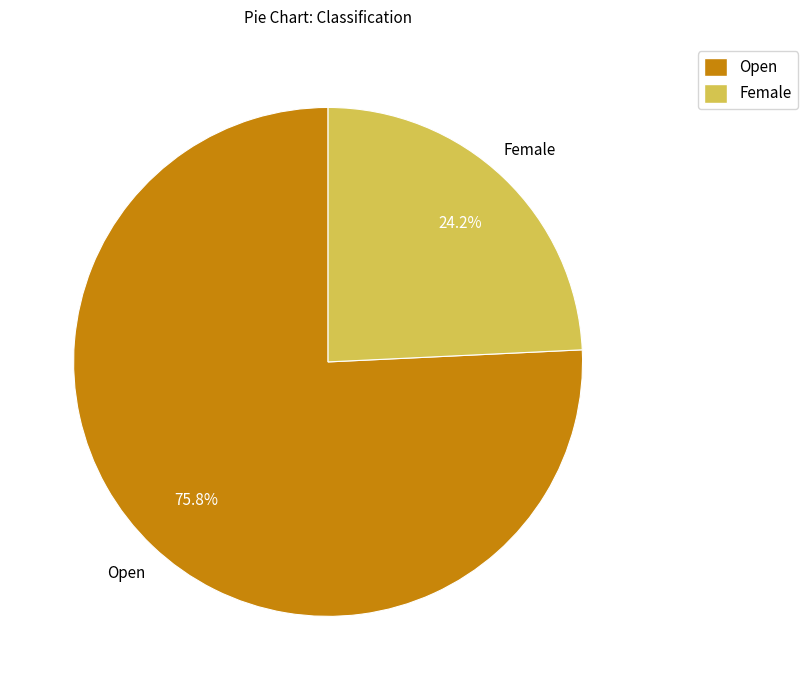

What portion of the pie excludes Female?

75.8%